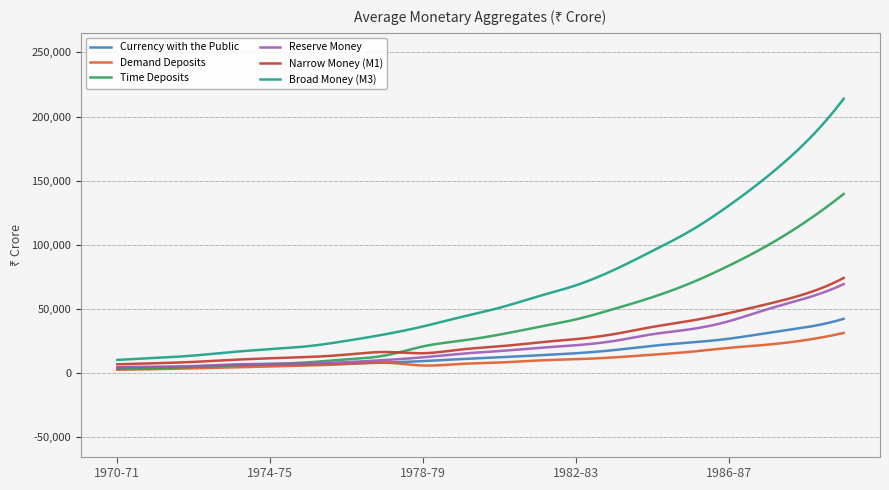

Count the number of categories in the chart.

300